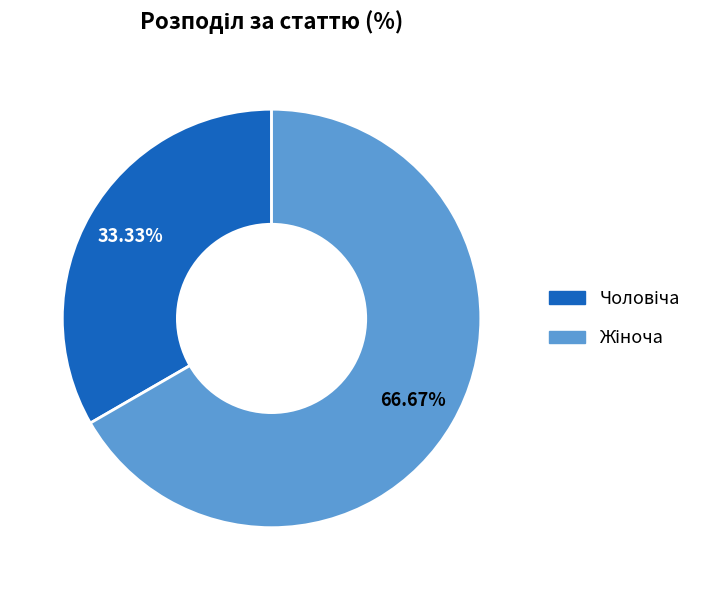

Is there a majority slice in this chart?

Yes